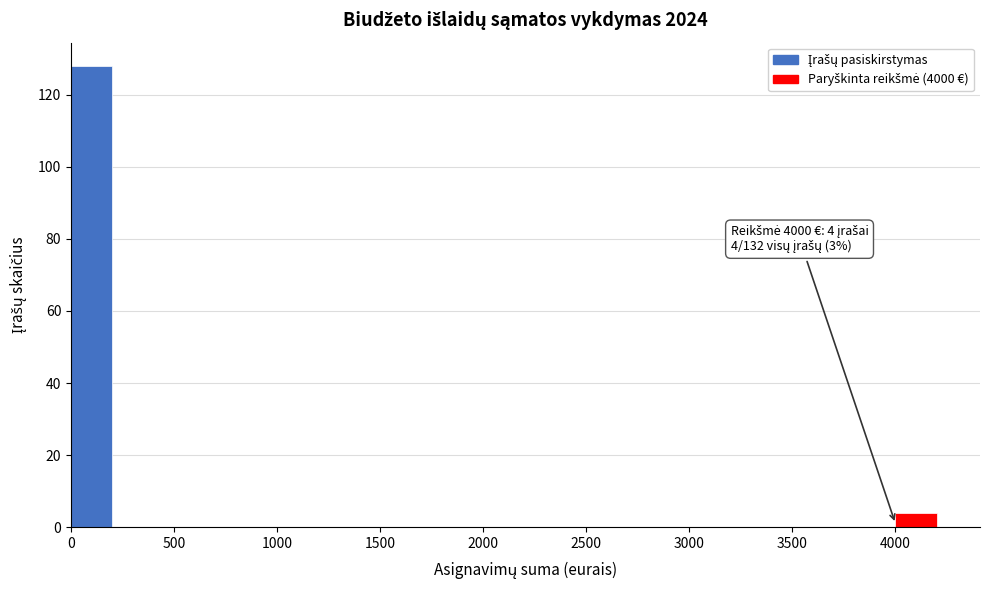

Which range on the x-axis has the tallest bar?

0 to 200